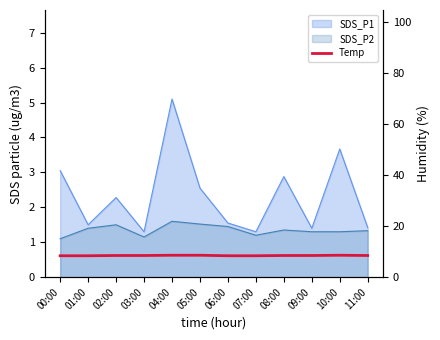

What is the sum of all values?

101.9